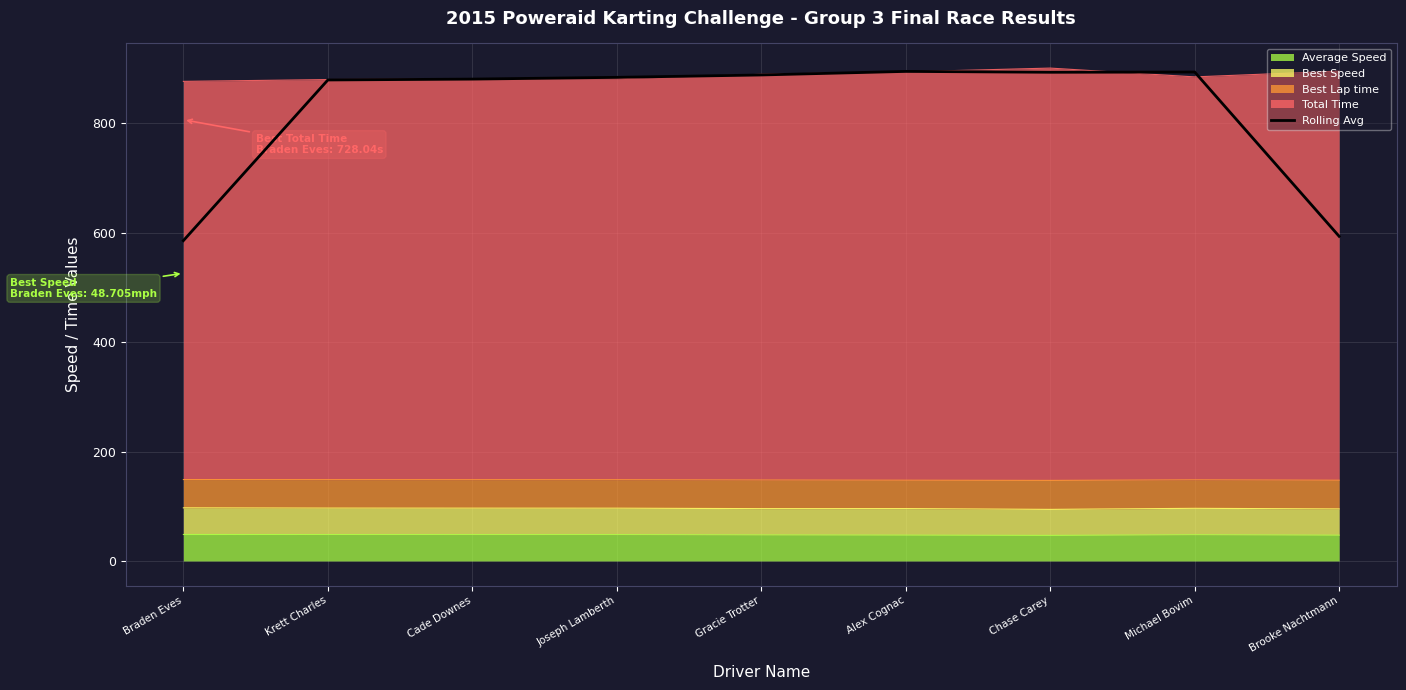

The chart shows a value of 311.2 at Krett Charles. True or false?

False